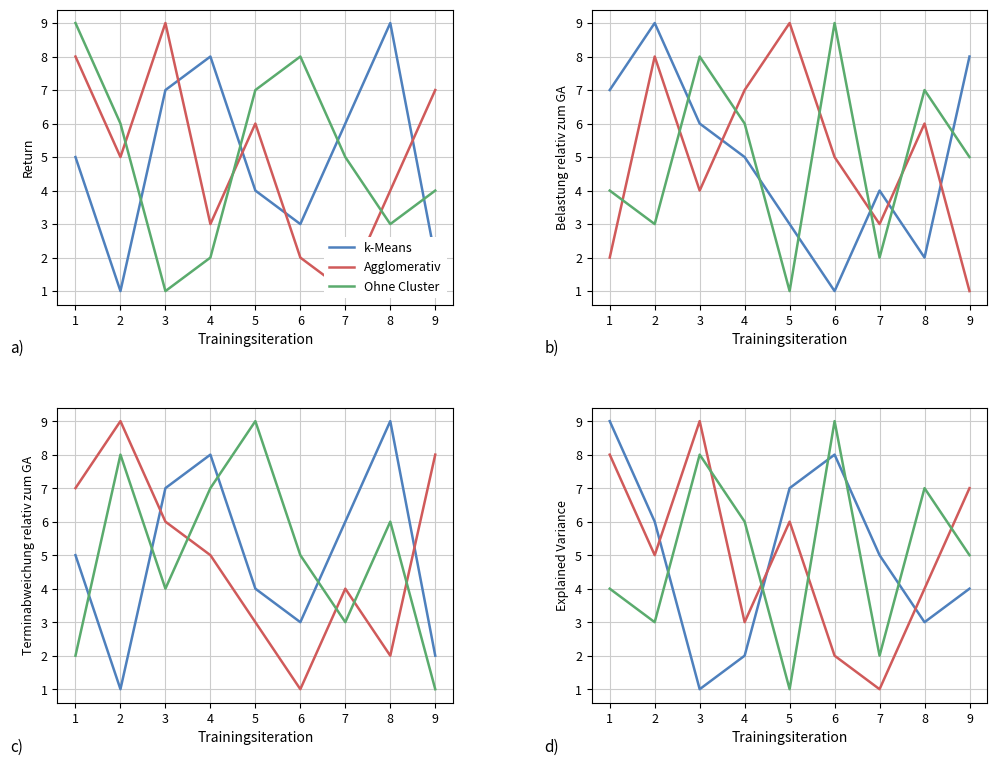

What is the minimum value shown in the chart?

1